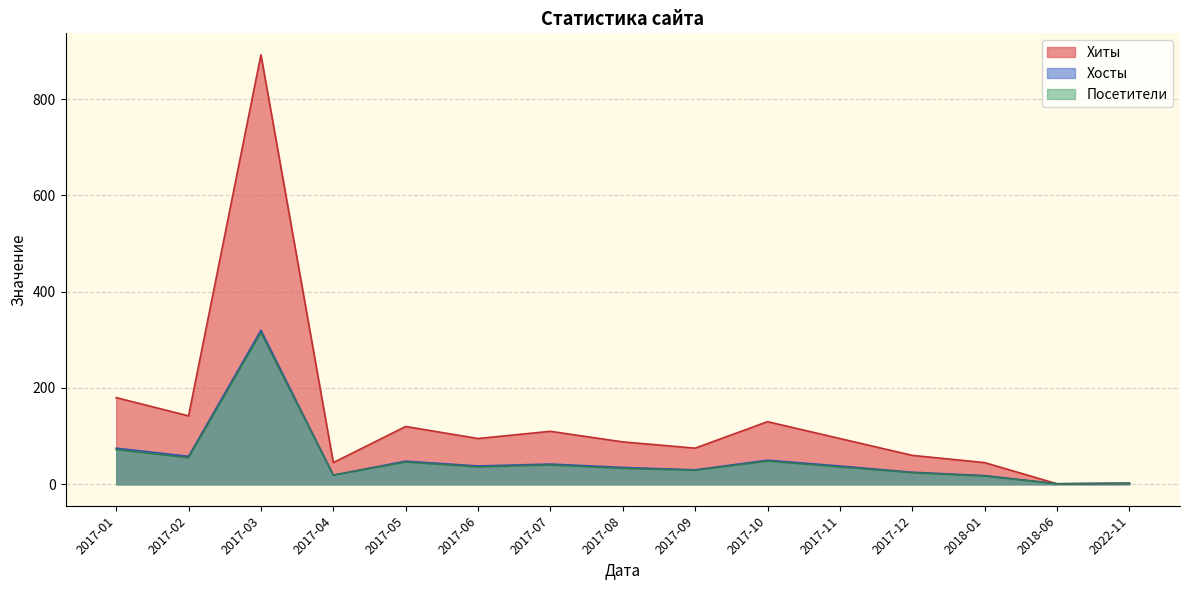

At which category is the sum across all series the highest?

2017-03